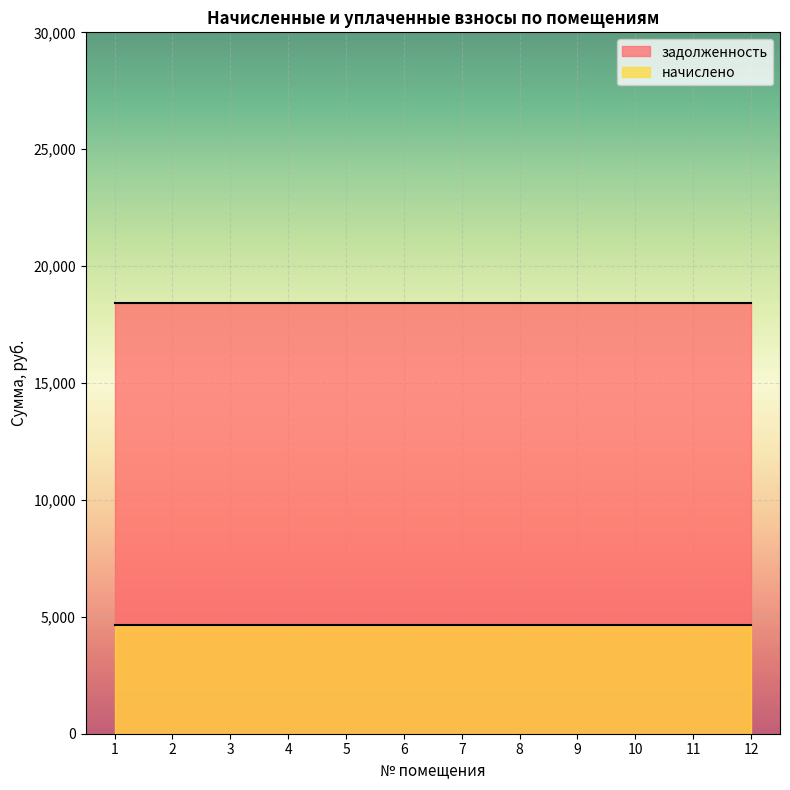

What is the total value across all series at 5?

23097.6